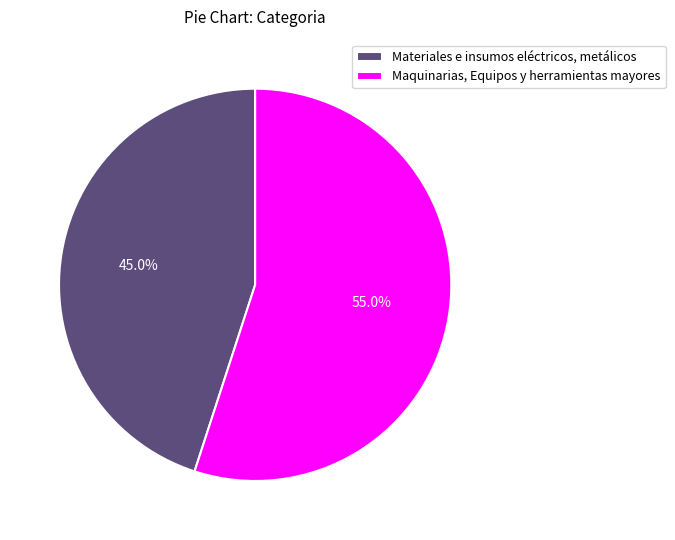

Is there any slice that represents more than half of the pie?

Yes